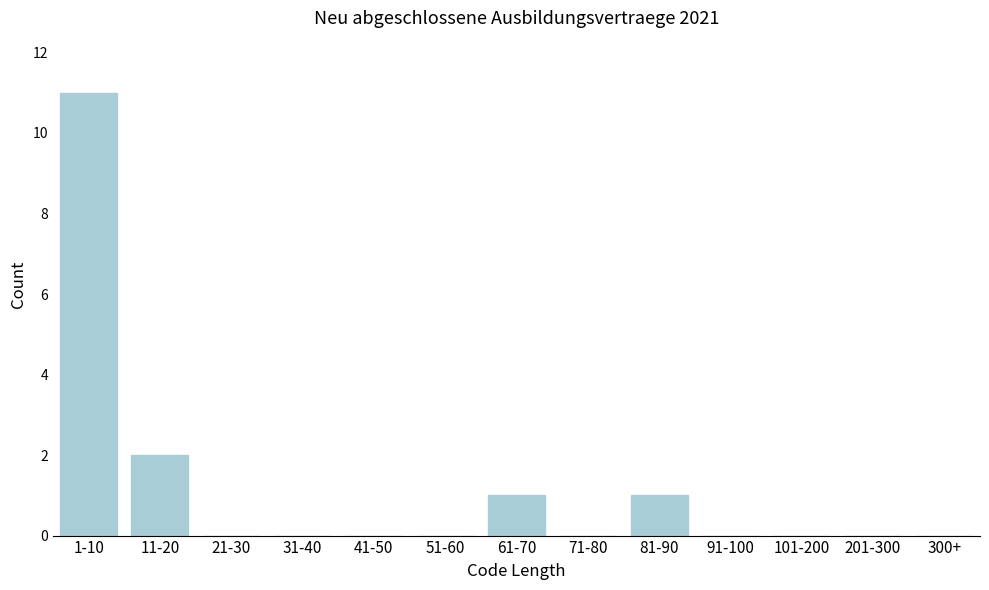

Where is the data nearest to the value 5?

11-20